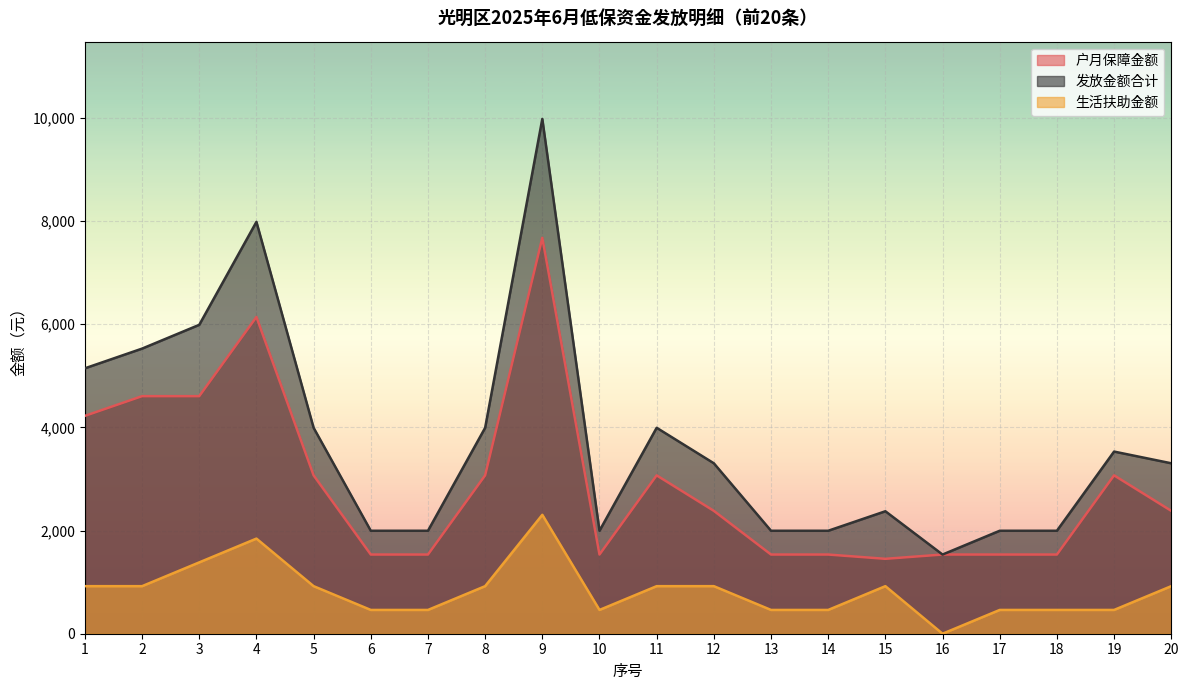

What is the lowest value of the 发放金额合计 series?

1535